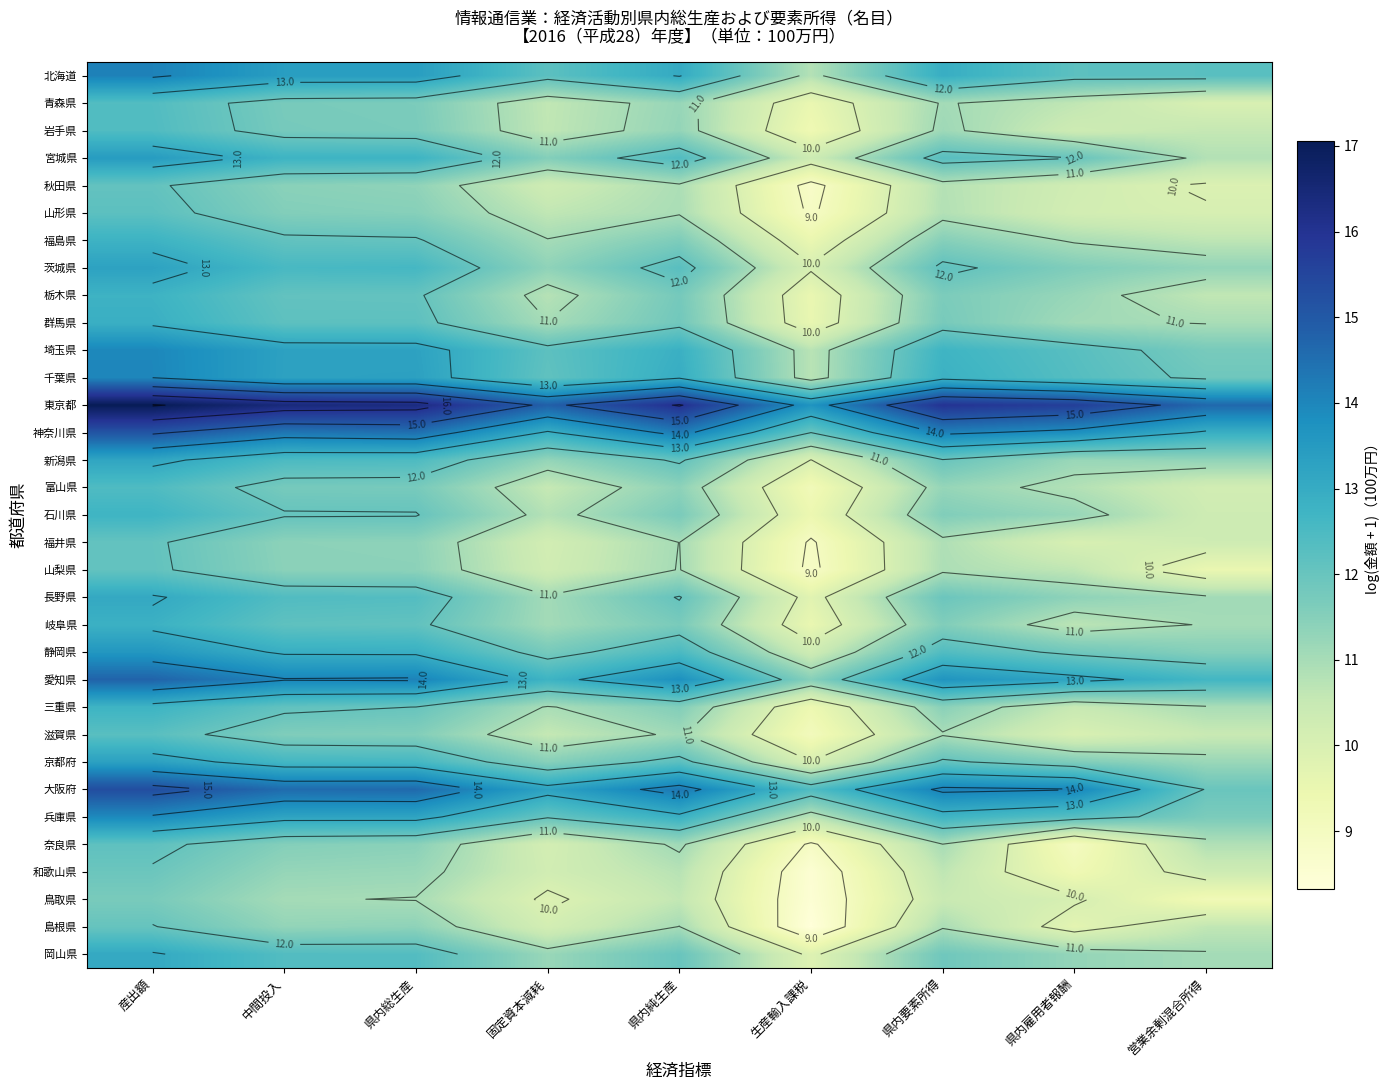

At how many categories does at least one series exceed 11?

9